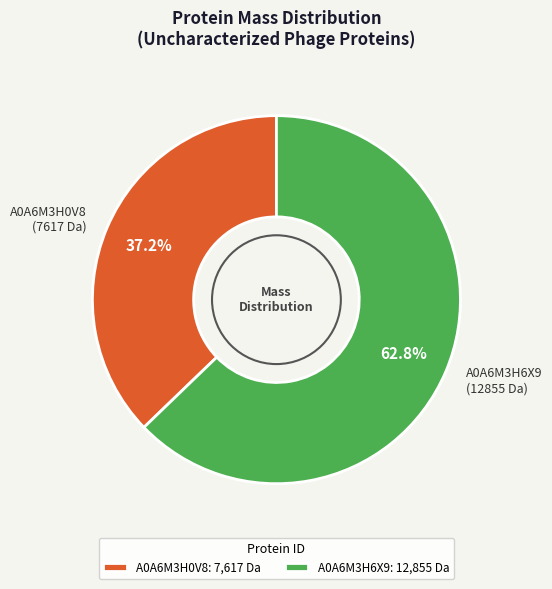

Which category has the smallest portion of the pie?

A0A6M3H0V8